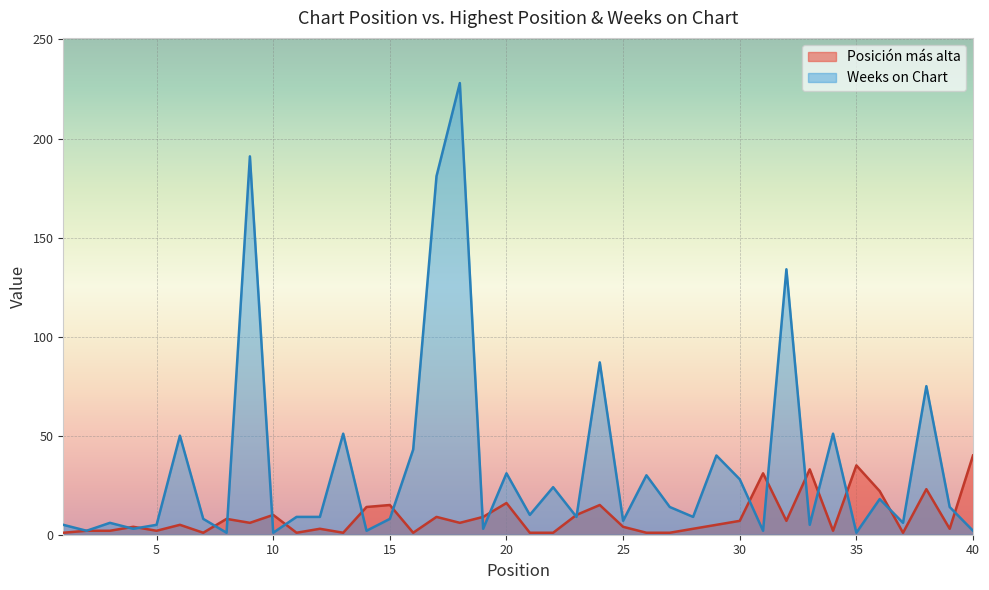

True or false: Weeks on Chart has more than 0 interior local peaks.

True